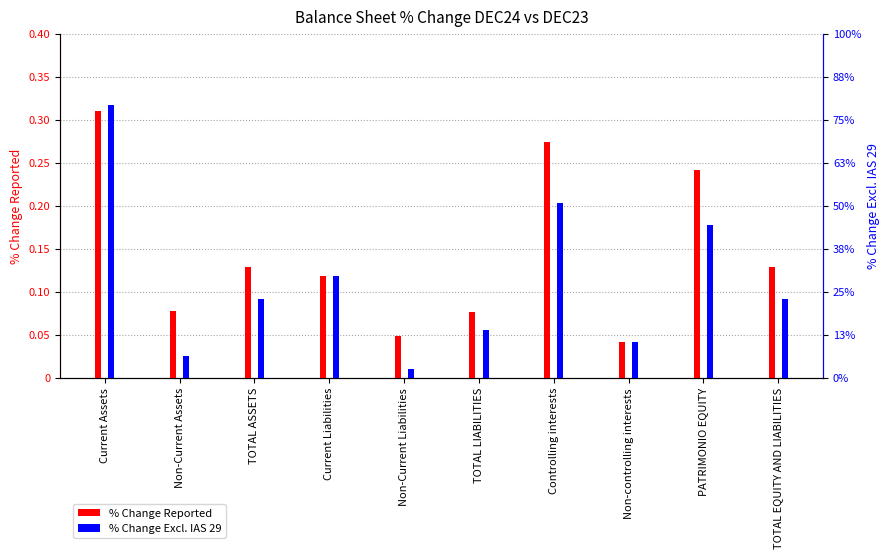

At which label does % Change Reported reach its peak?

Current Assets